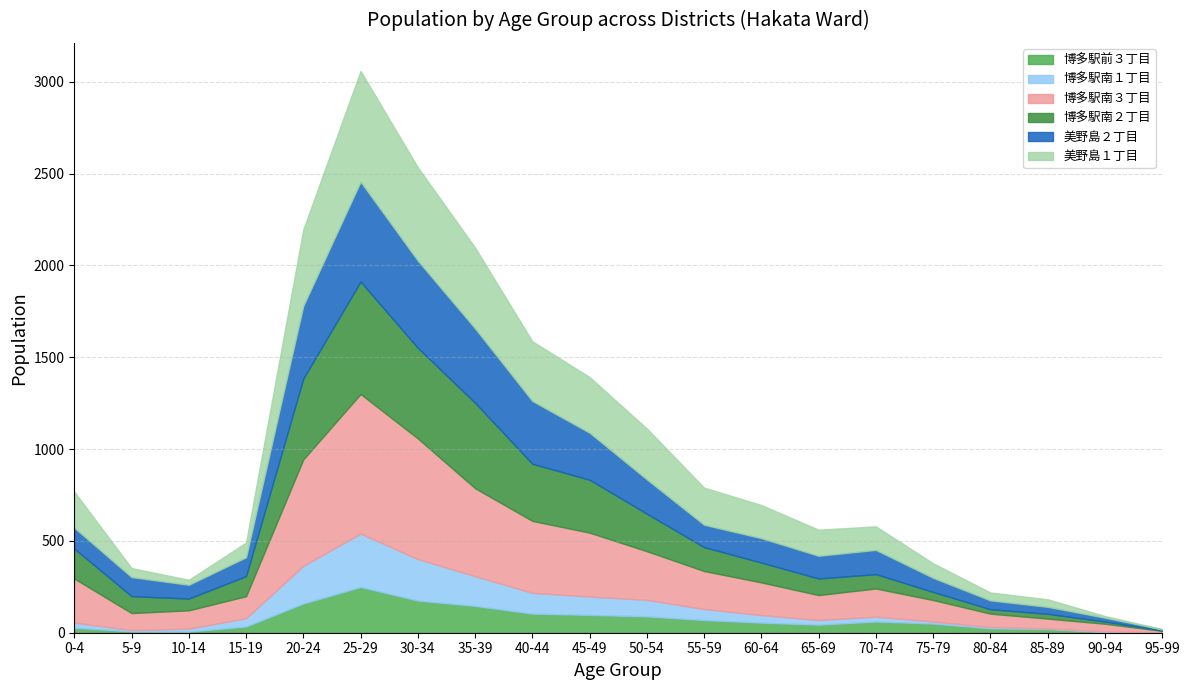

Reading left to right, what are all the values shown in this chart?

博多駅前３丁目: 0-4=27	5-9=7	10-14=6	15-19=34	20-24=159	25-29=249	30-34=175	35-39=146	40-44=104	45-49=97	50-54=89	55-59=69	60-64=55	65-69=44	70-74=61	75-79=50	80-84=24	85-89=20	90-94=3	95-99=2
博多駅南１丁目: 0-4=28	5-9=7	10-14=16	15-19=45	20-24=205	25-29=291	30-34=226	35-39=162	40-44=113	45-49=100	50-54=90	55-59=60	60-64=41	65-69=25	70-74=26	75-79=11	80-84=7	85-89=3	90-94=4	95-99=0
博多駅南３丁目: 0-4=240	5-9=93	10-14=100	15-19=120	20-24=580	25-29=760	30-34=657	35-39=479	40-44=392	45-49=348	50-54=265	55-59=207	60-64=178	65-69=136	70-74=154	75-79=117	80-84=73	85-89=54	90-94=42	95-99=8
博多駅南２丁目: 0-4=163	5-9=92	10-14=64	15-19=109	20-24=440	25-29=612	30-34=493	35-39=465	40-44=311	45-49=288	50-54=204	55-59=130	60-64=108	65-69=90	70-74=78	75-79=44	80-84=24	85-89=26	90-94=12	95-99=3
美野島２丁目: 0-4=114	5-9=104	10-14=75	15-19=103	20-24=396	25-29=544	30-34=475	35-39=405	40-44=342	45-49=256	50-54=187	55-59=122	60-64=133	65-69=124	70-74=132	75-79=77	80-84=48	85-89=38	90-94=21	95-99=5
美野島１丁目: 0-4=196	5-9=49	10-14=27	15-19=80	20-24=416	25-29=603	30-34=508	35-39=440	40-44=325	45-49=303	50-54=277	55-59=202	60-64=180	65-69=142	70-74=128	75-79=79	80-84=43	85-89=41	90-94=9	95-99=2